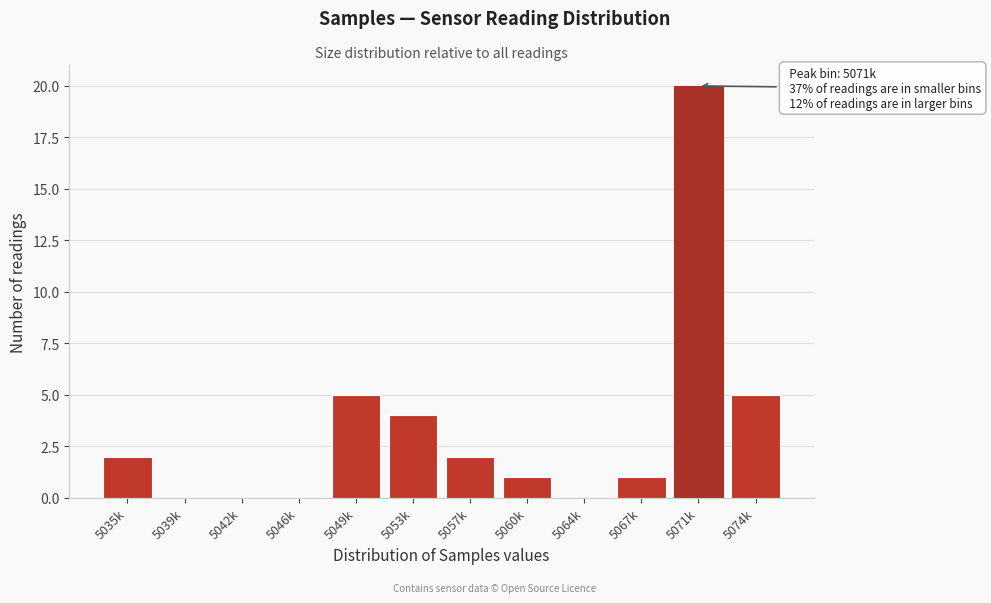

Reading left to right, what are all the values shown in this chart?

5035k=2	5039k=0	5042k=0	5046k=0	5049k=5	5053k=4	5057k=2	5060k=1	5064k=0	5067k=1	5071k=20	5074k=5